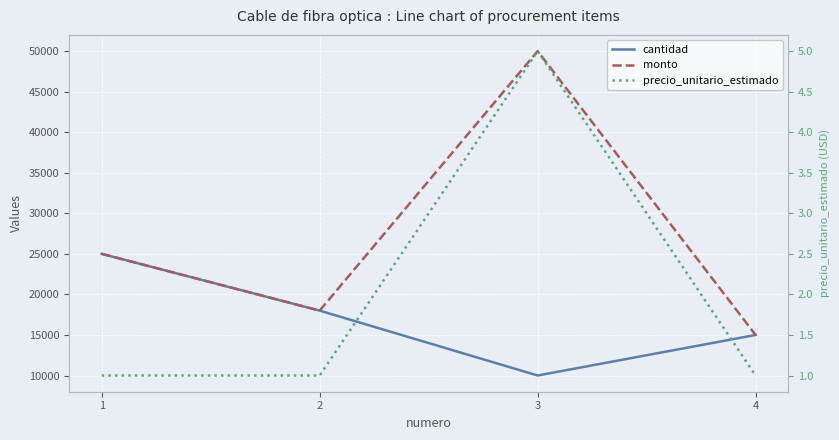

Reading left to right, list all the values displayed in this chart.

cantidad: 25000	18000	10000	15000
monto: 25000	18000	50000	15000
precio_unitario_estimado: 1	1	5	1